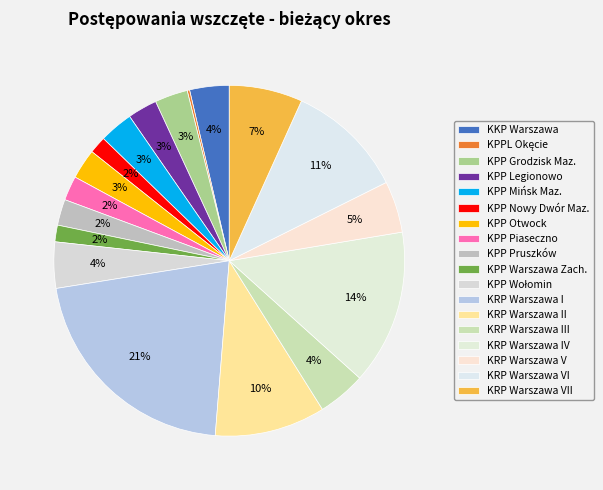

Which slice is the smallest?

KPPL Okęcie